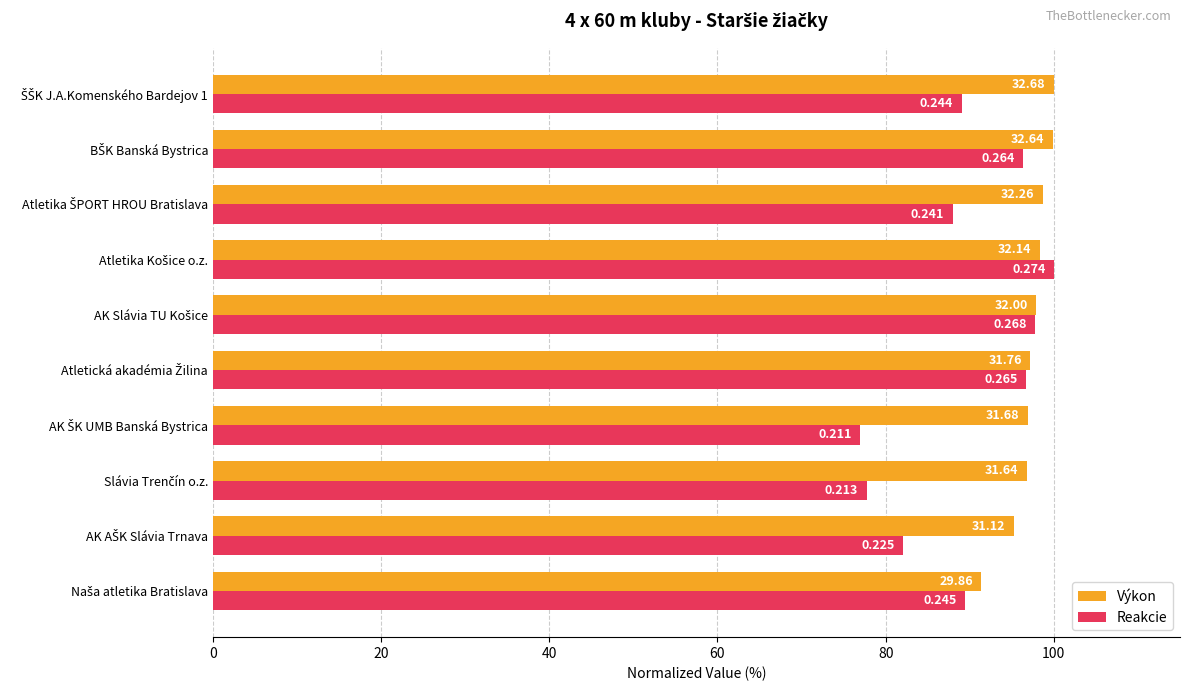

What is the difference between the maximum and minimum values in the Výkon series?

8.6